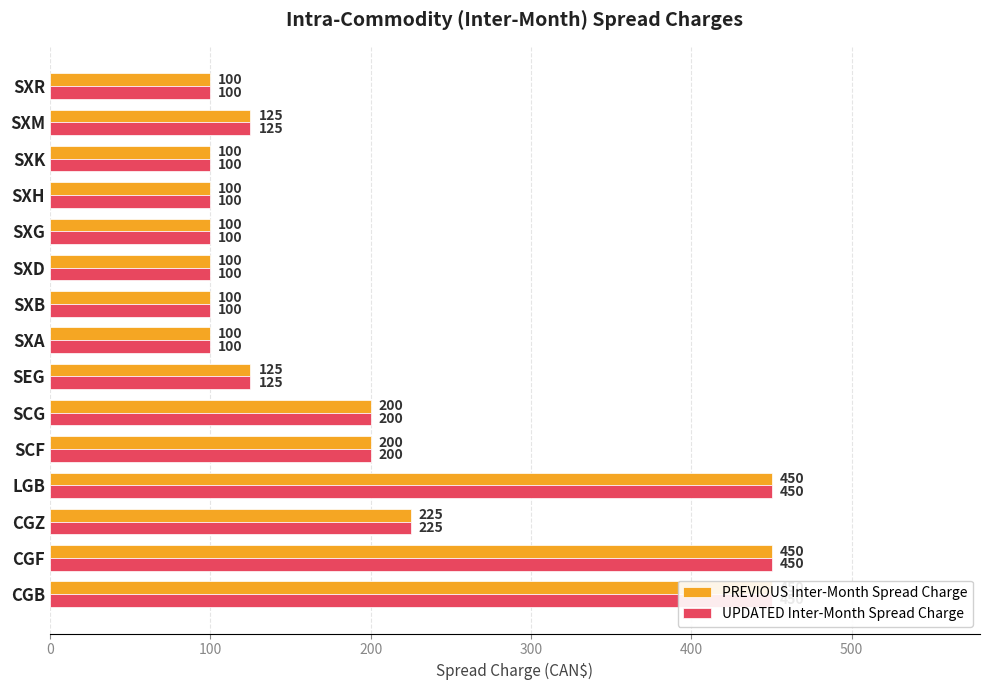

Reading left to right, what are all the values shown in this chart?

PREVIOUS Inter-Month Spread Charge: 450	450	225	450	200	200	125	100	100	100	100	100	100	125	100
UPDATED Inter-Month Spread Charge: 450	450	225	450	200	200	125	100	100	100	100	100	100	125	100